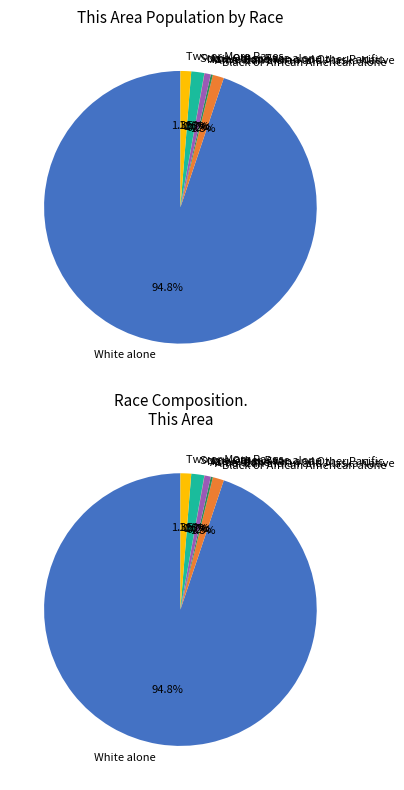

What is the smallest slice in the pie chart?

Native Hawaiian and Other Pacific